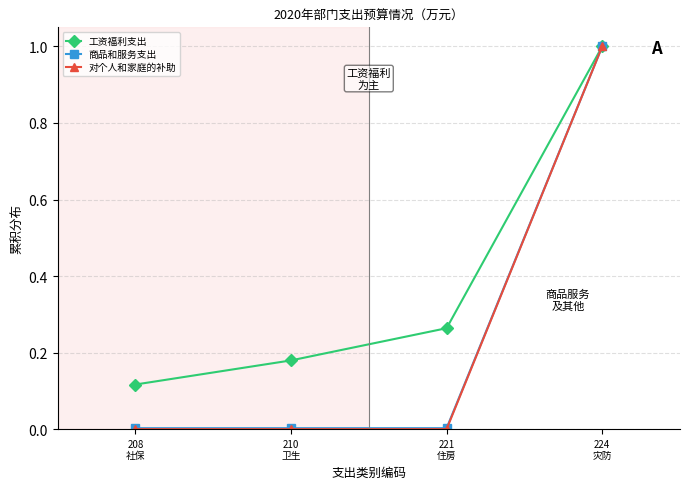

The 对个人和家庭的补助 series shows -0.6 at 210
卫生. True or false?

False